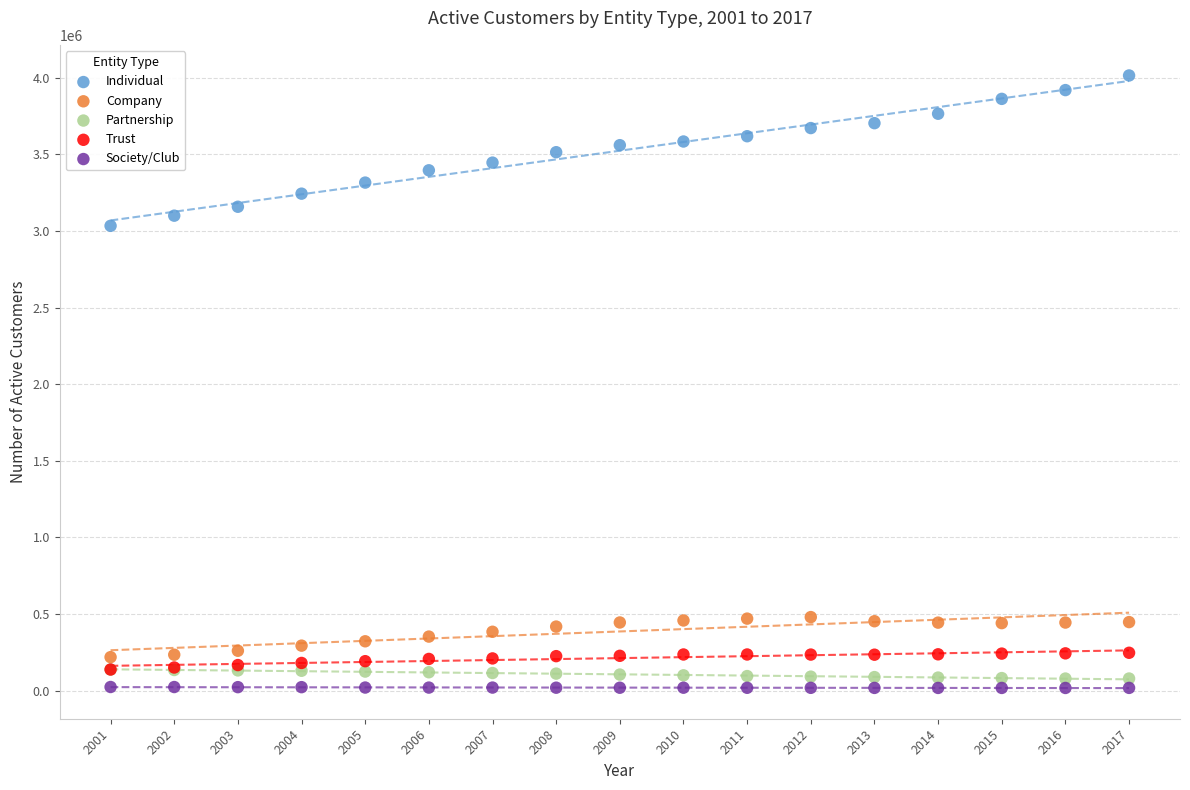

Which series has the largest Y range (max minus min)?

Individual